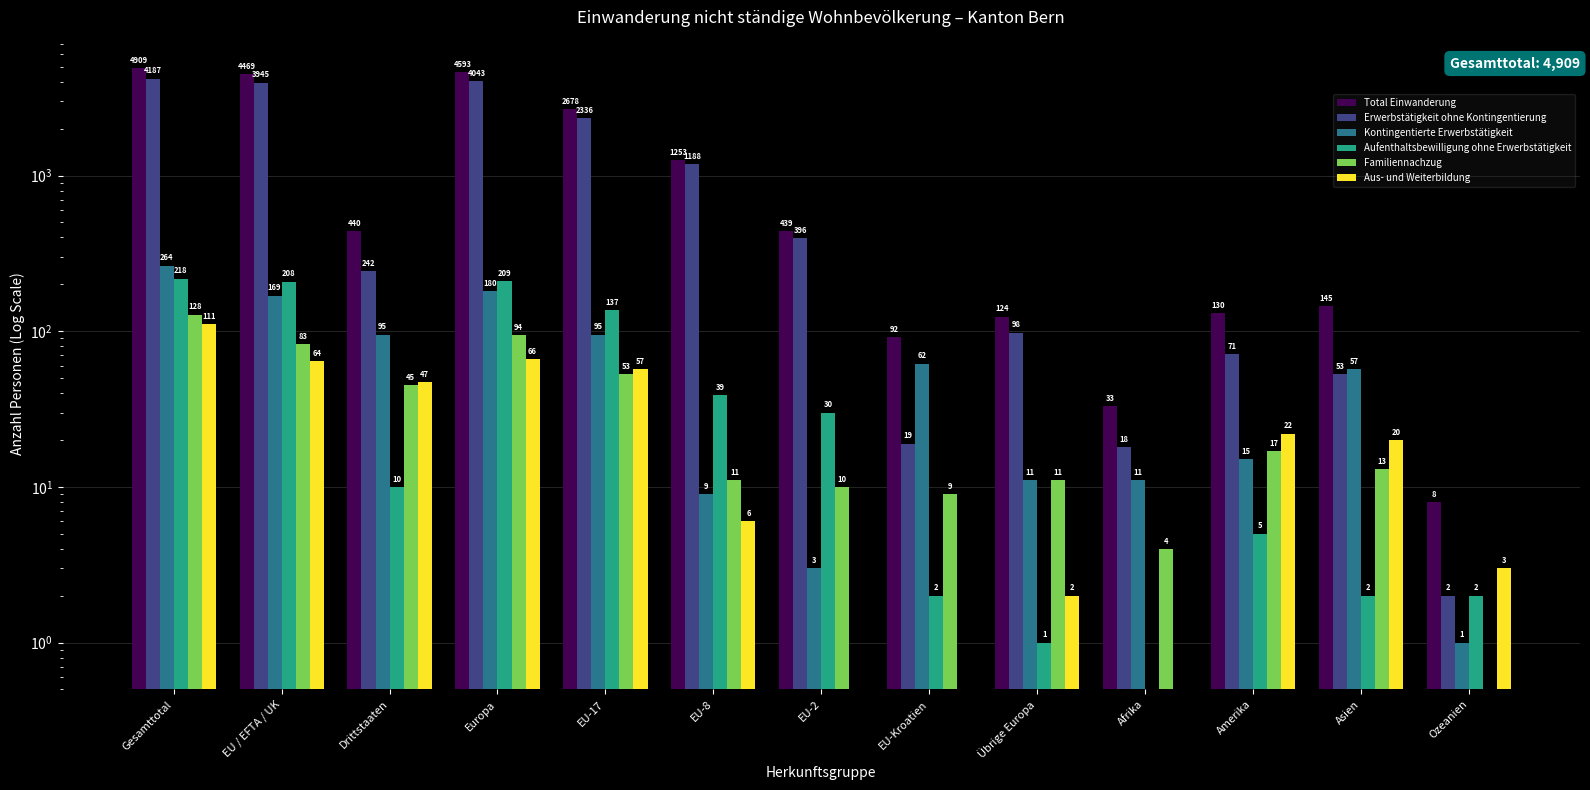

What is the label of the 5th bar from the left?

EU-17